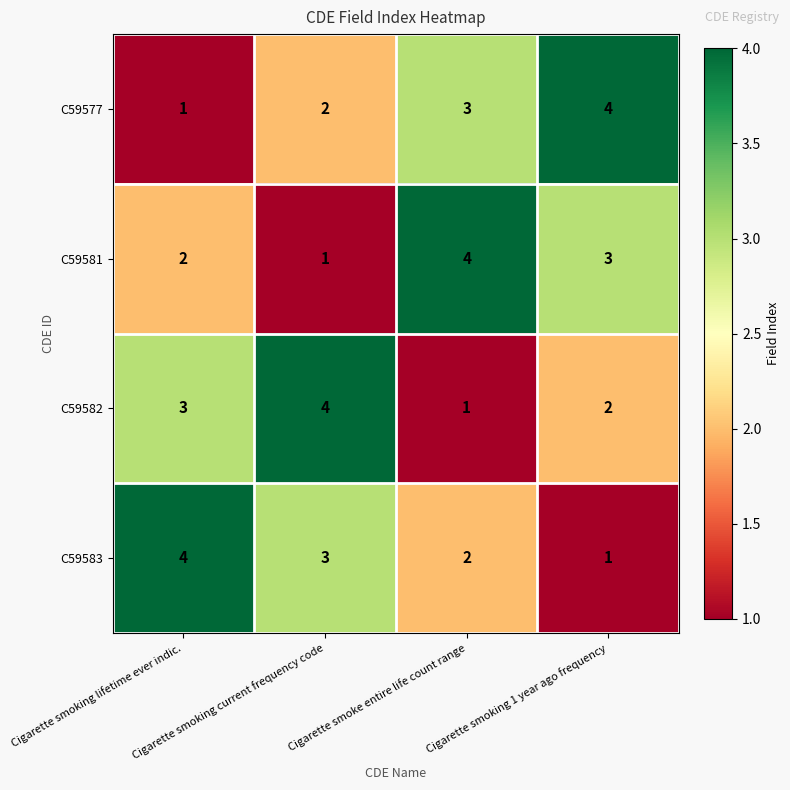

What is the maximum value shown in the chart?

4